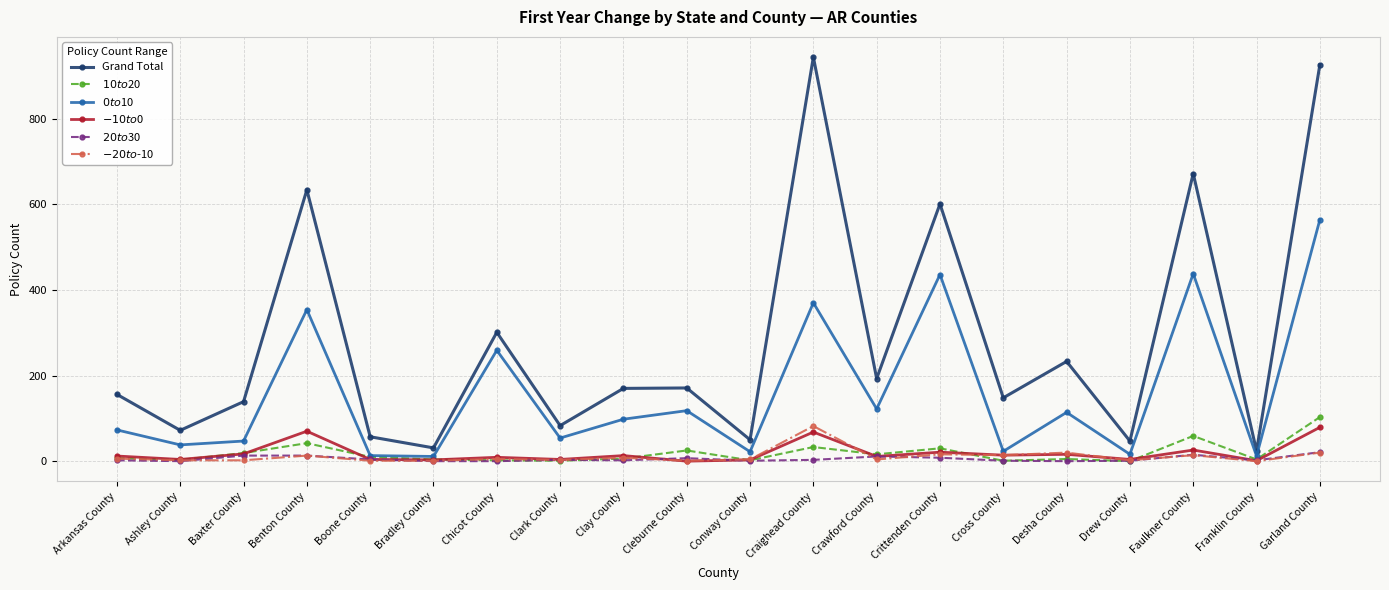

What is the difference between the maximum and minimum values in the $0 to $10 series?

553